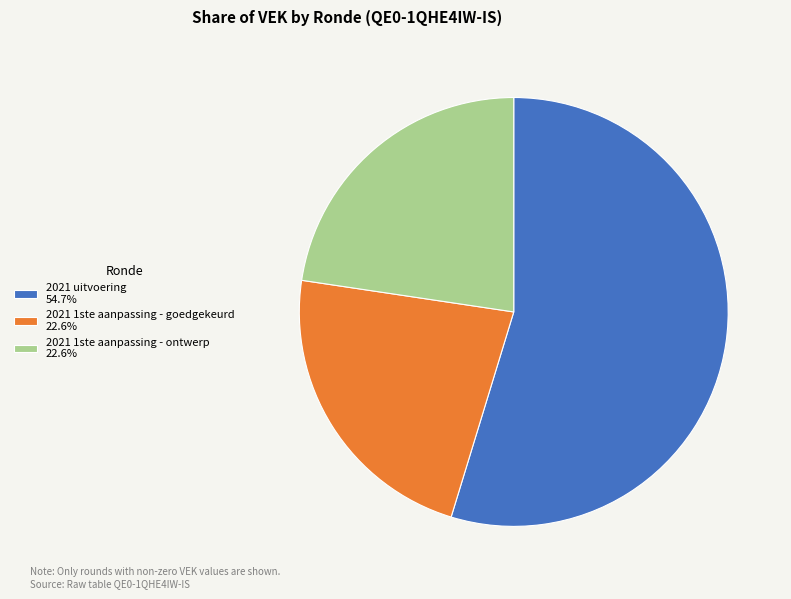

Does 2021 uitvoering 54.7% represent more than half of the total?

Yes